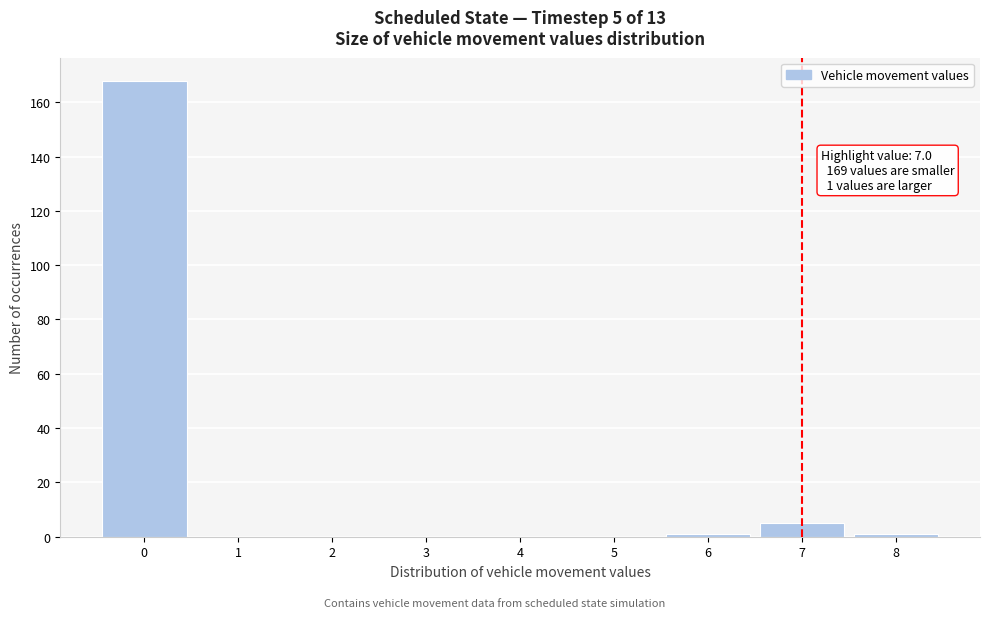

Which range on the x-axis has the tallest bar?

-0.5 to 0.5